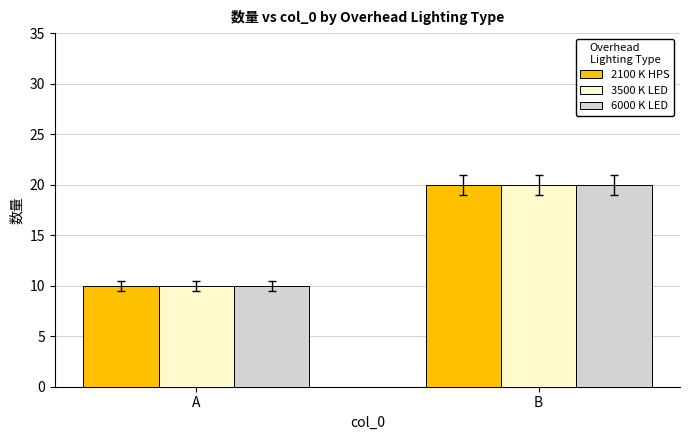

List the labels in order of 3500 K LED value, largest first.

B, A